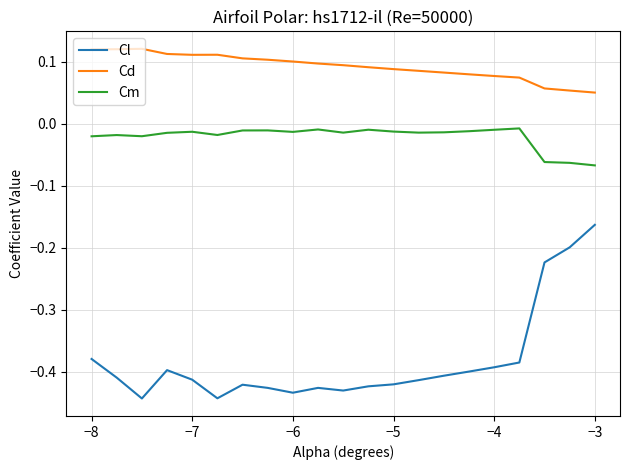

How many distinct data groups are displayed?

3